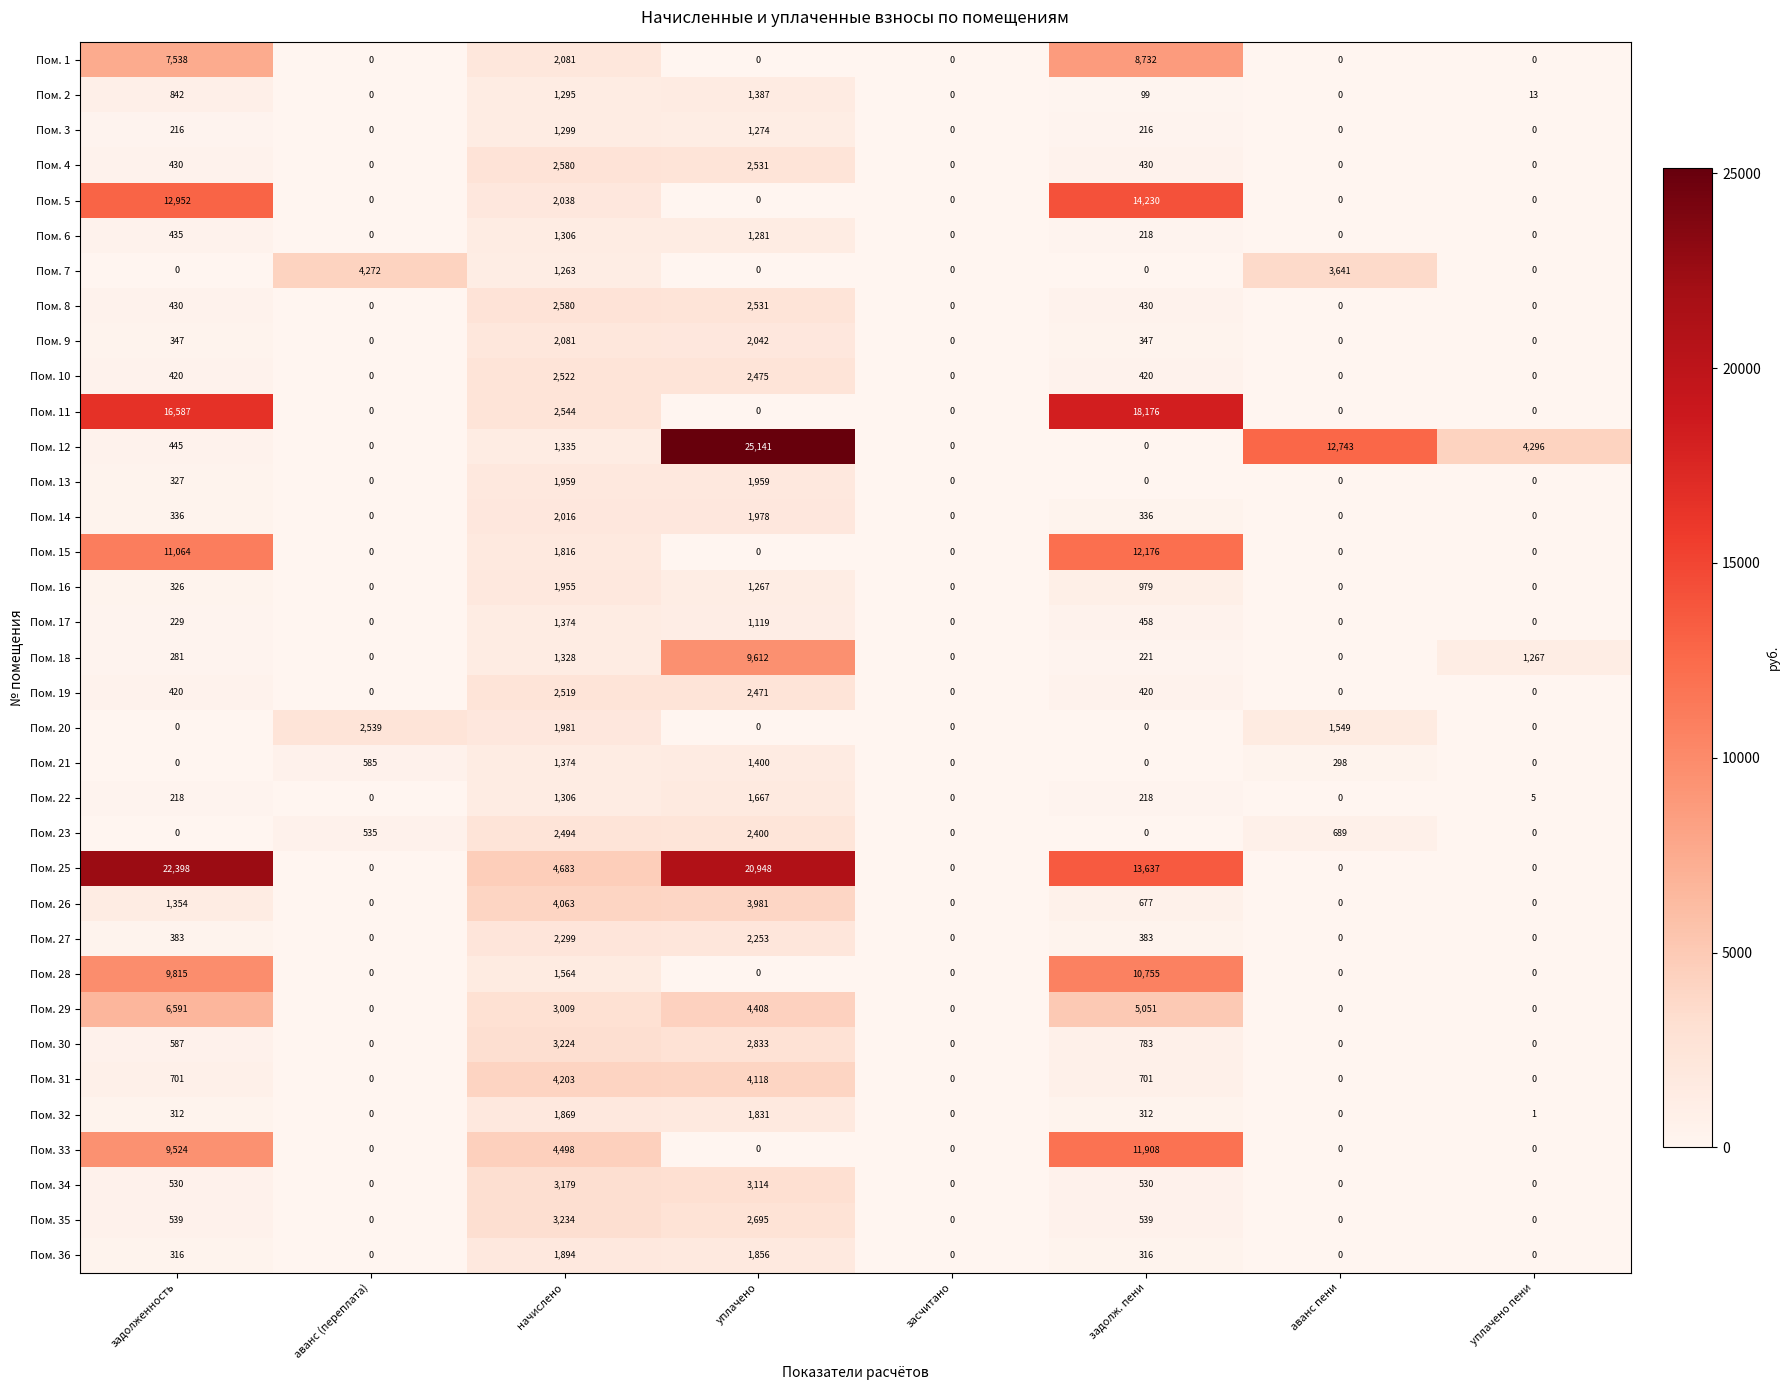

What is the maximum value shown in the chart?

25141